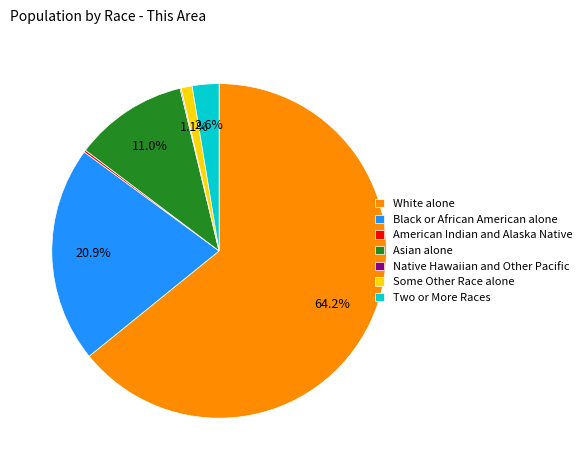

Which has a higher value, Asian alone or Black or African American alone?

Black or African American alone